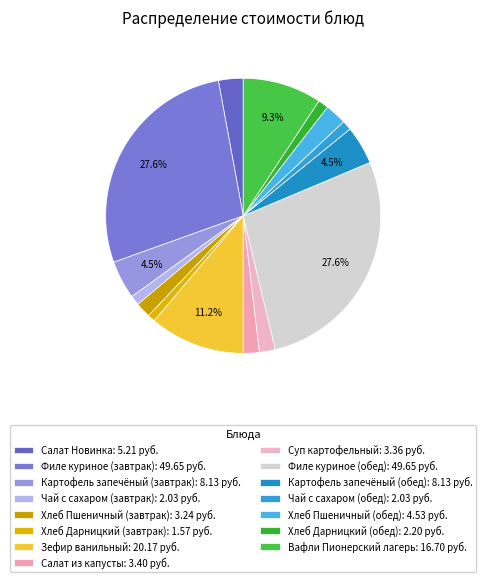

Between Салат Новинка and Филе куриное (обед), which is larger?

Филе куриное (обед)